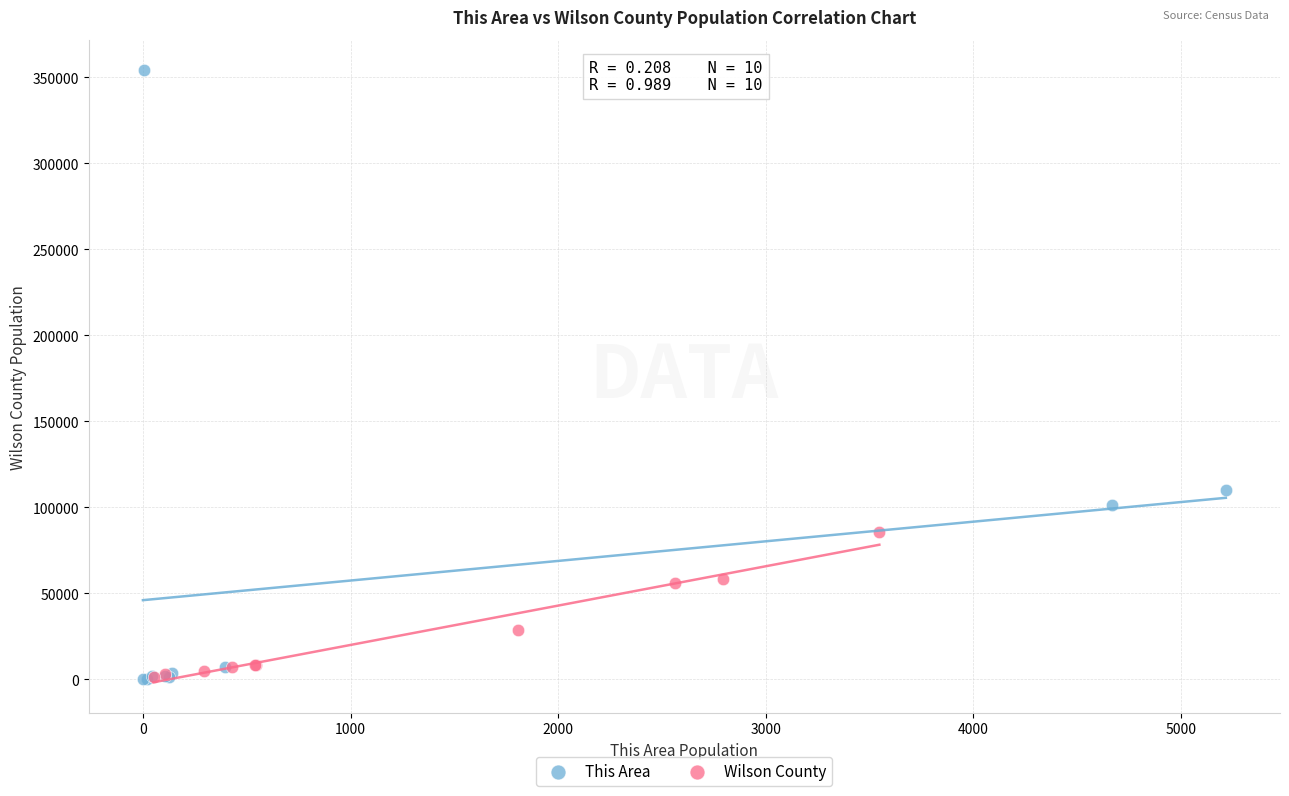

What are all the series names shown in the legend?

This Area, Wilson County